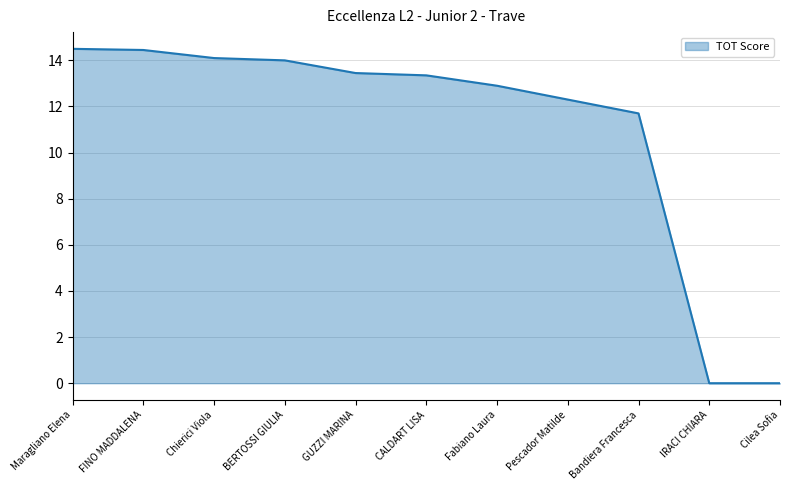

True or false: the data shows 13.3 at CALDART LISA.

True